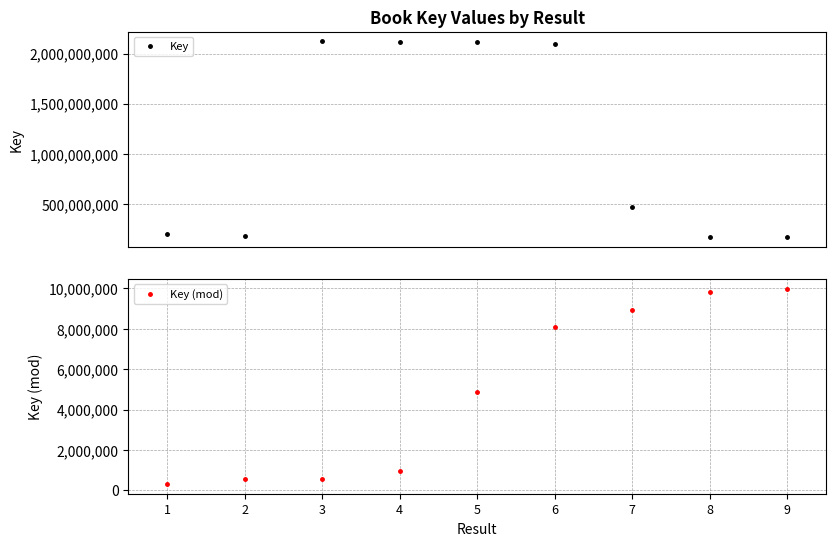

Which category has the lowest value across all series?

1